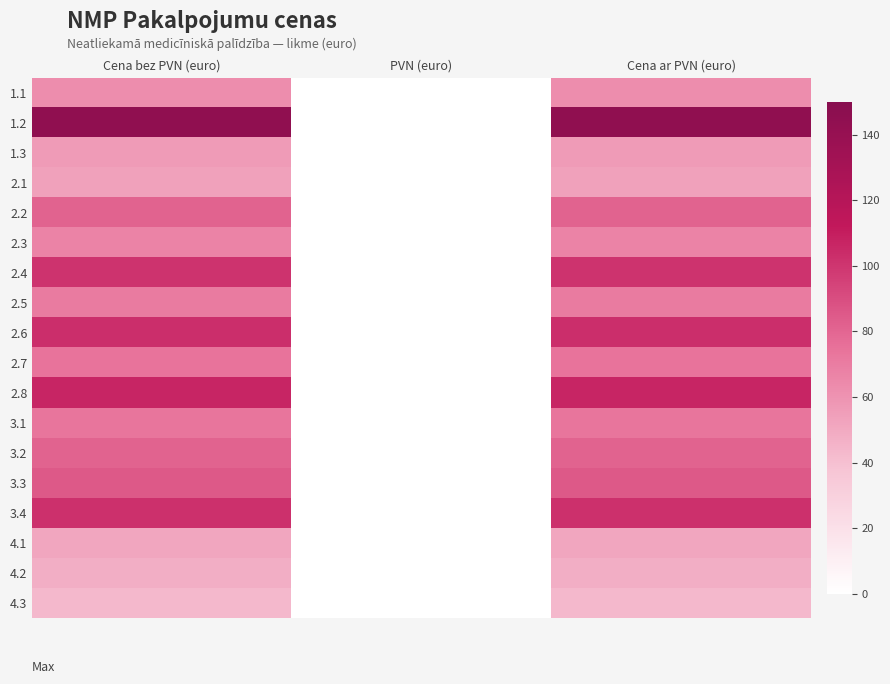

Which label corresponds to the smallest value in the chart?

PVN (euro)